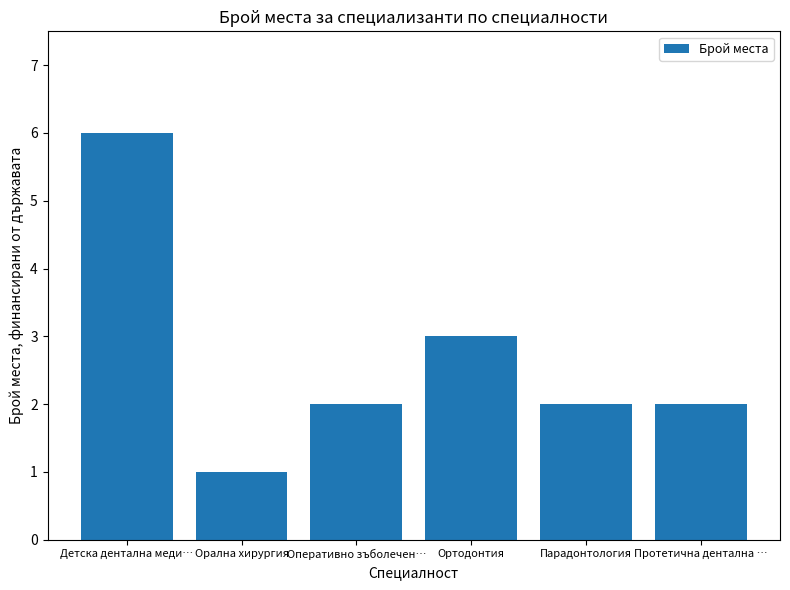

What position from the right is Детска дентална меди…?

6